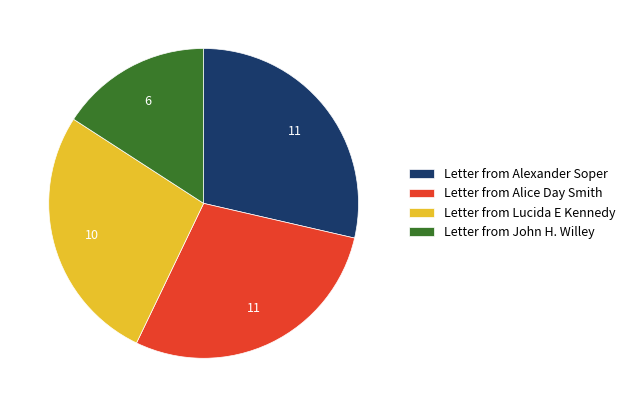

What is the ratio of the value at Letter from Alexander Soper to the value at Letter from Lucida E Kennedy?

1.1